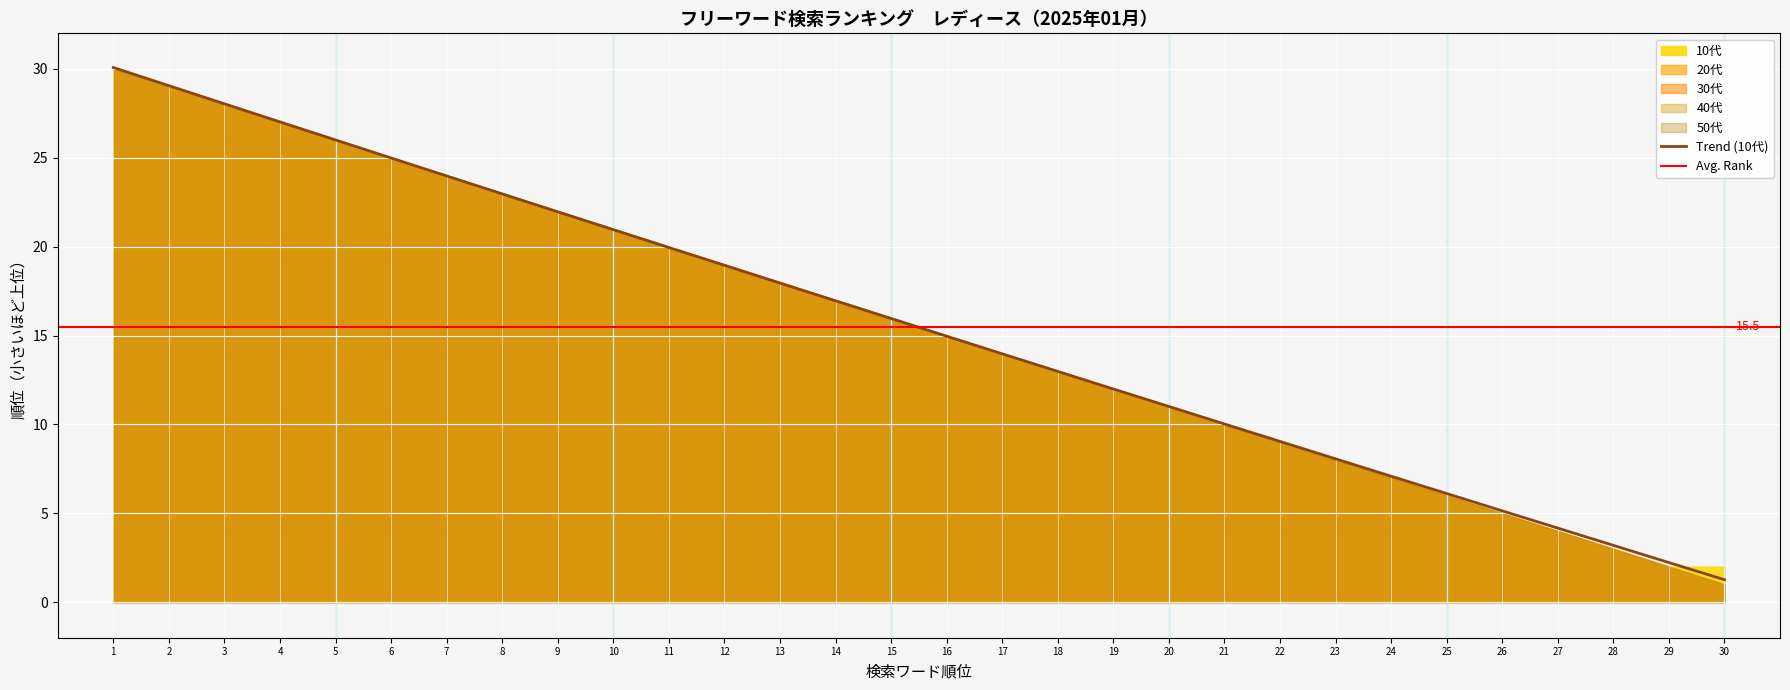

True or false: 30代 and 50代 cross at least once.

False